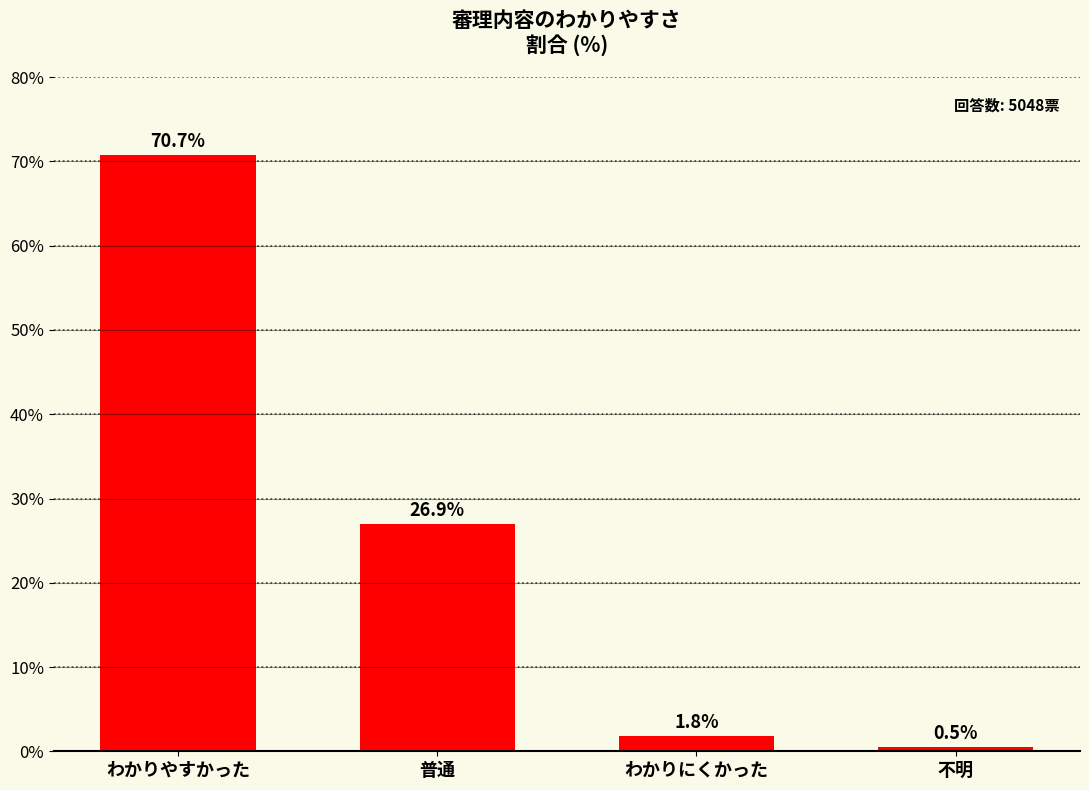

What is the label of the 4th bar from the right?

わかりやすかった